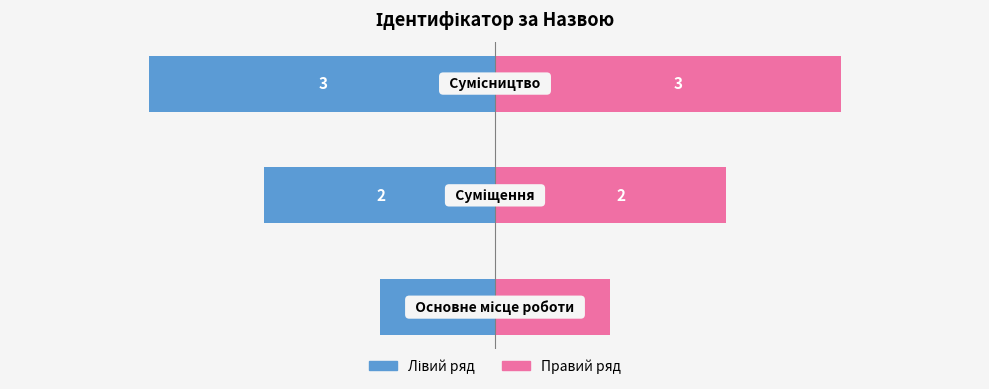

Which series has the largest range (max minus min)?

Лівий